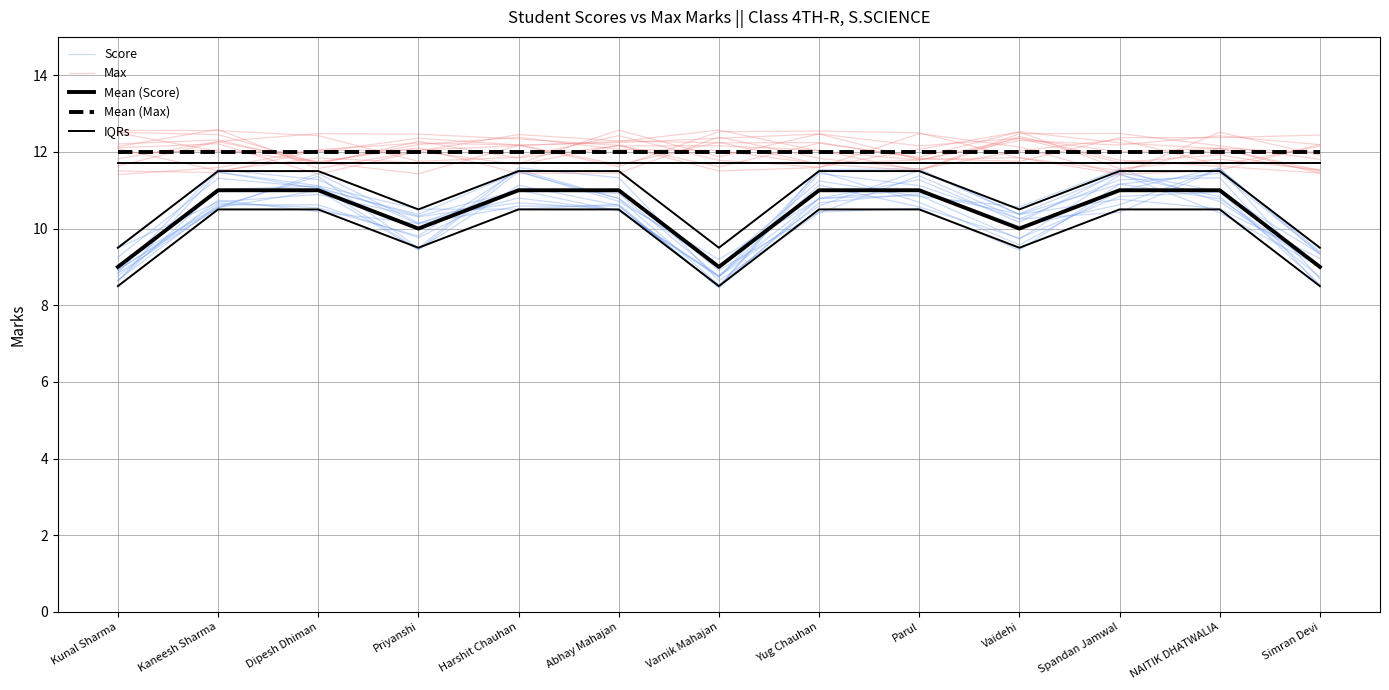

What is the average value of the Mean (Max) series?

12.0